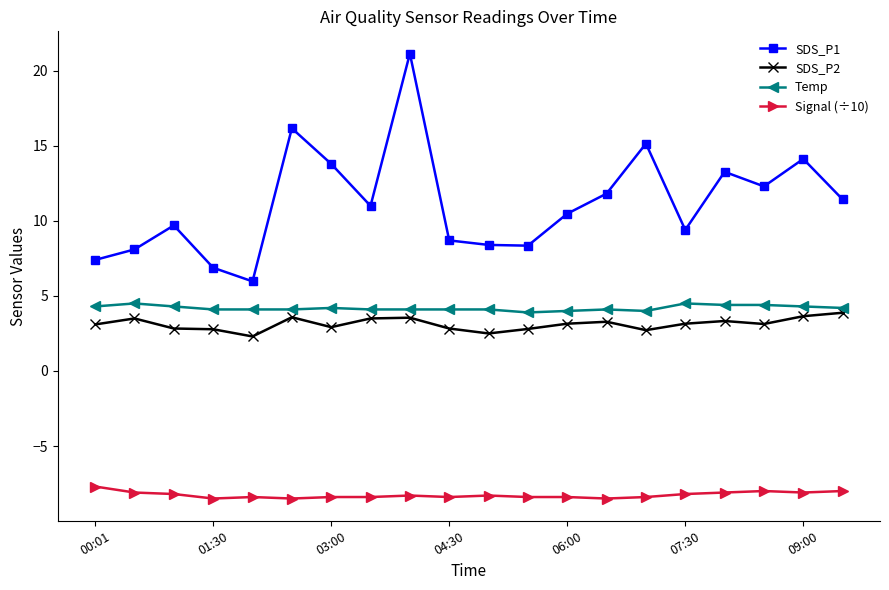

What is the value of the Signal (÷10) point at the 17th from the left?

-8.1